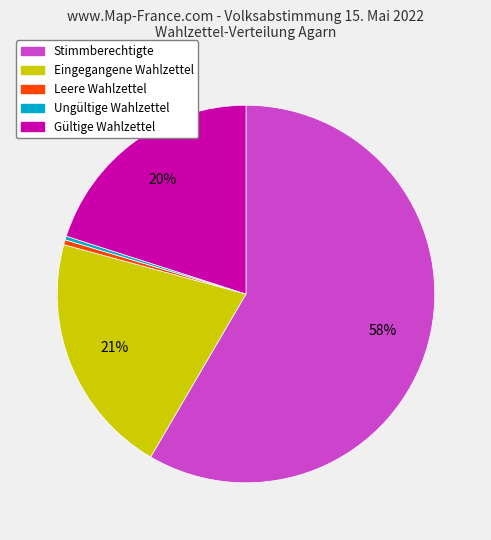

Does Eingegangene Wahlzettel represent more than half of the total?

No